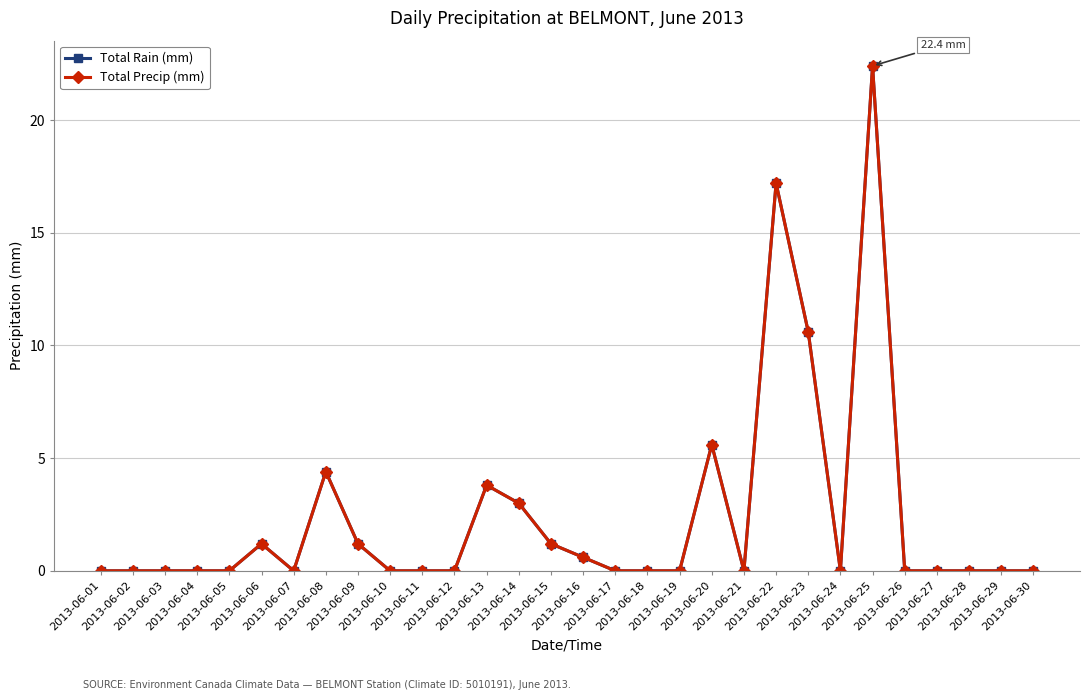

Does the chart have visible grid lines?

Yes